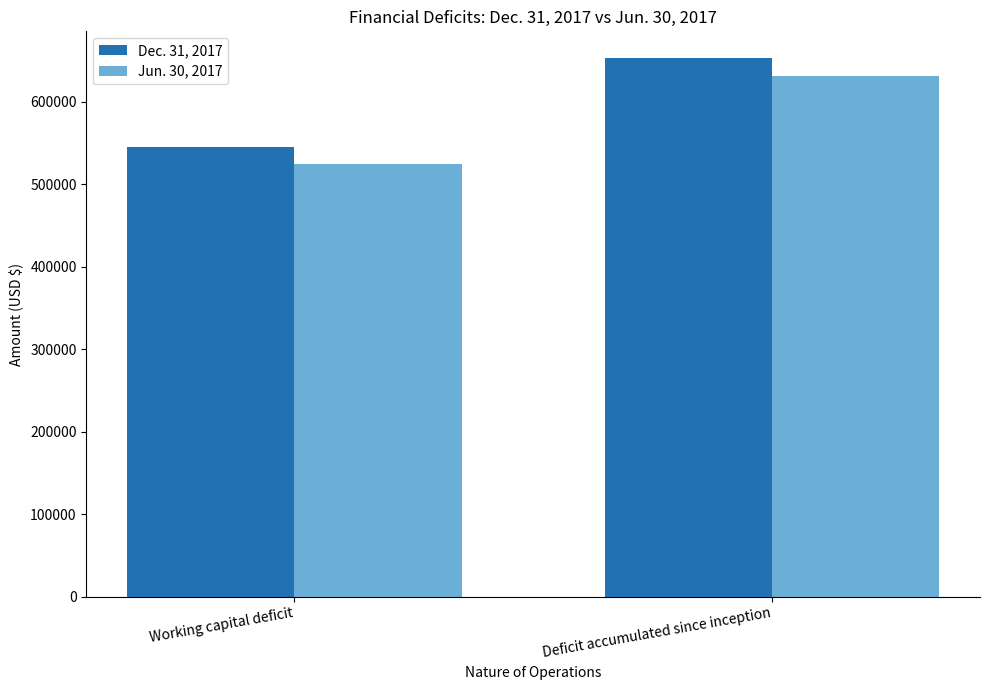

What is the difference between the Dec. 31, 2017 values at Deficit accumulated since inception and Working capital deficit?

107060